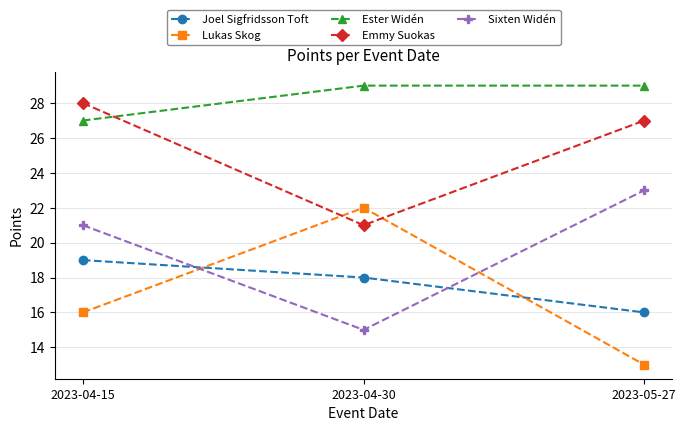

True or false: Sixten Widén has a value of 23 at 2023-04-30.

False